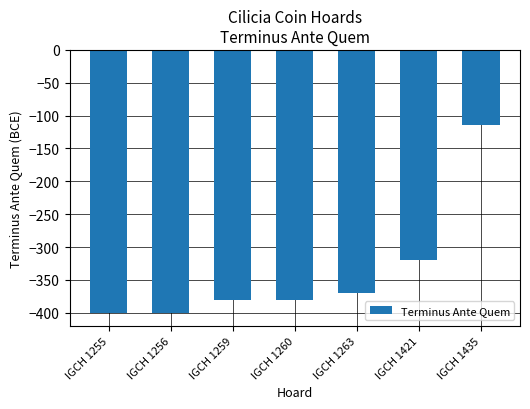

Where does the data first go above -380?

IGCH 1263